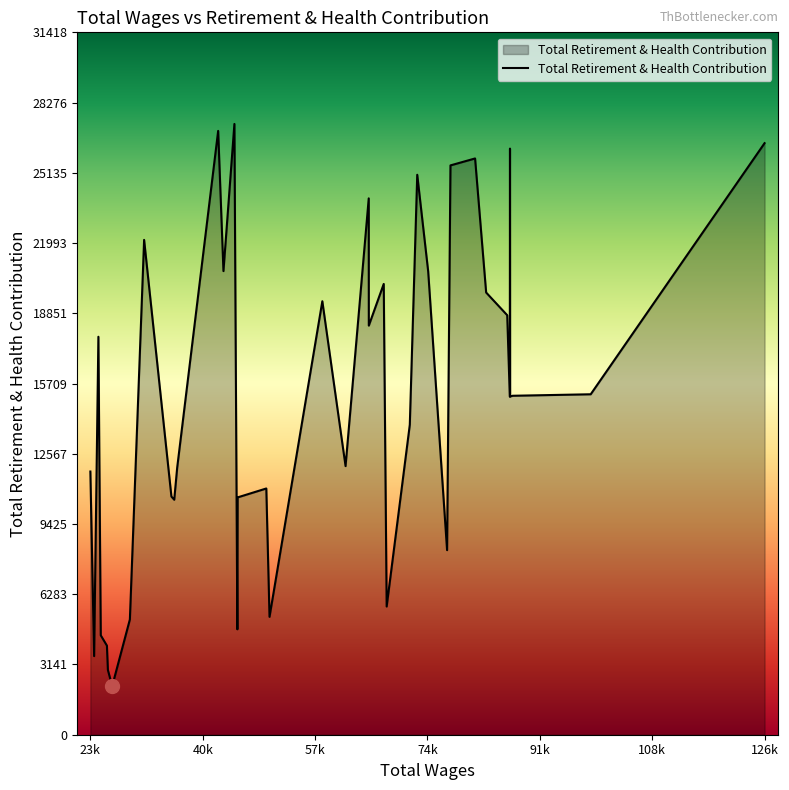

At which label is the value closest to 14747?

87180